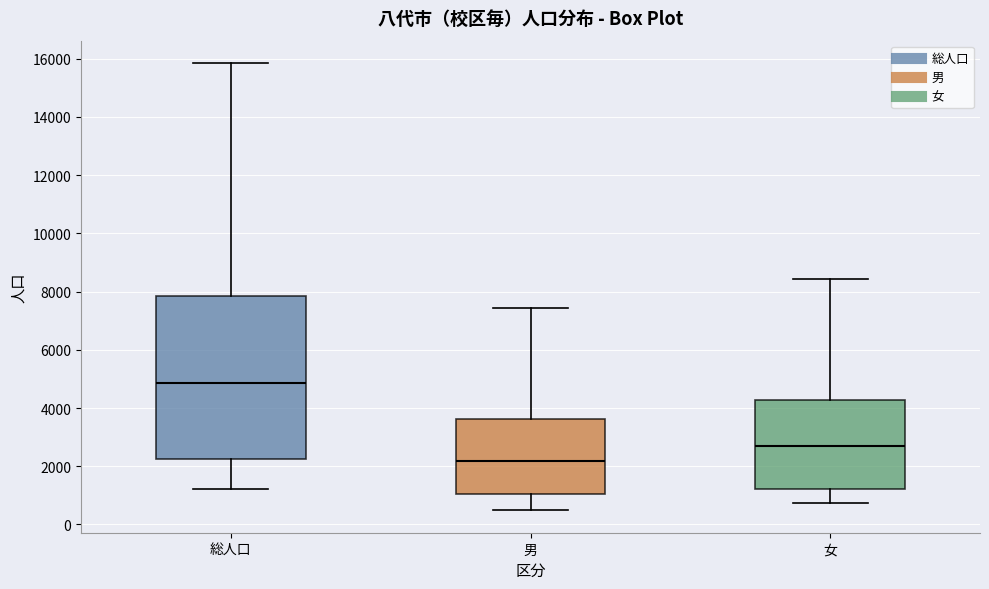

Reading left to right, read every box against the y-axis: the position of its median line, the range the box covers, and the ends of its whiskers. The values are not printed on the chart, so give them approximately, as read against the axis.

総人口: median 4800, box 2200 to 7800, whiskers 1200 to 15800
男: median 2200, box 1000 to 3600, whiskers 400 to 7400
女: median 2600, box 1200 to 4200, whiskers 800 to 8400